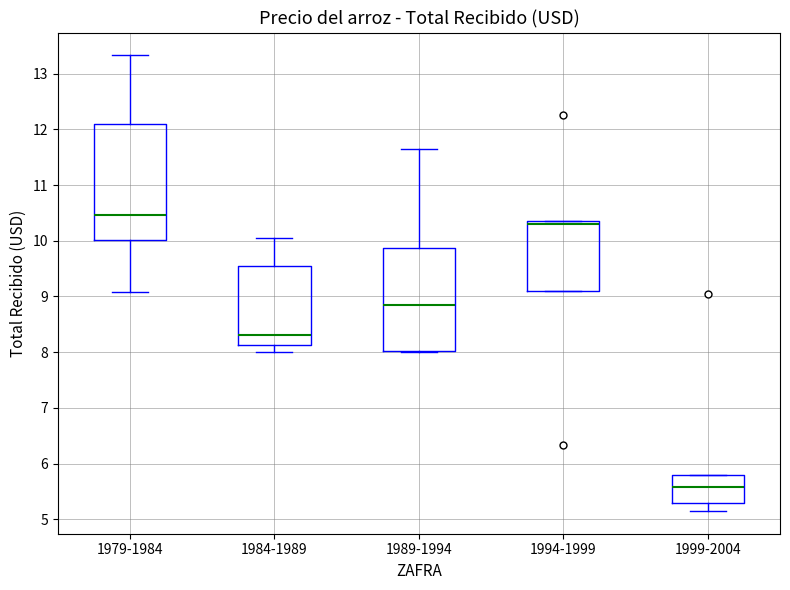

Where does the median line of the box for 1989-1994 sit on the y-axis? The values are not printed on the chart, so give them approximately, as read against the axis.

8.8